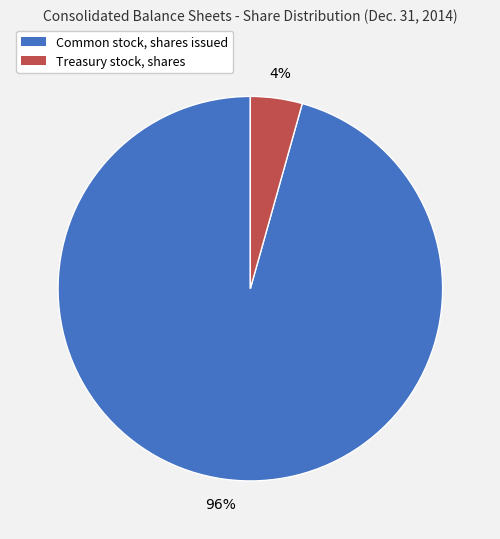

The Common stock, shares issued slice represents 96% of the pie. True or false?

True